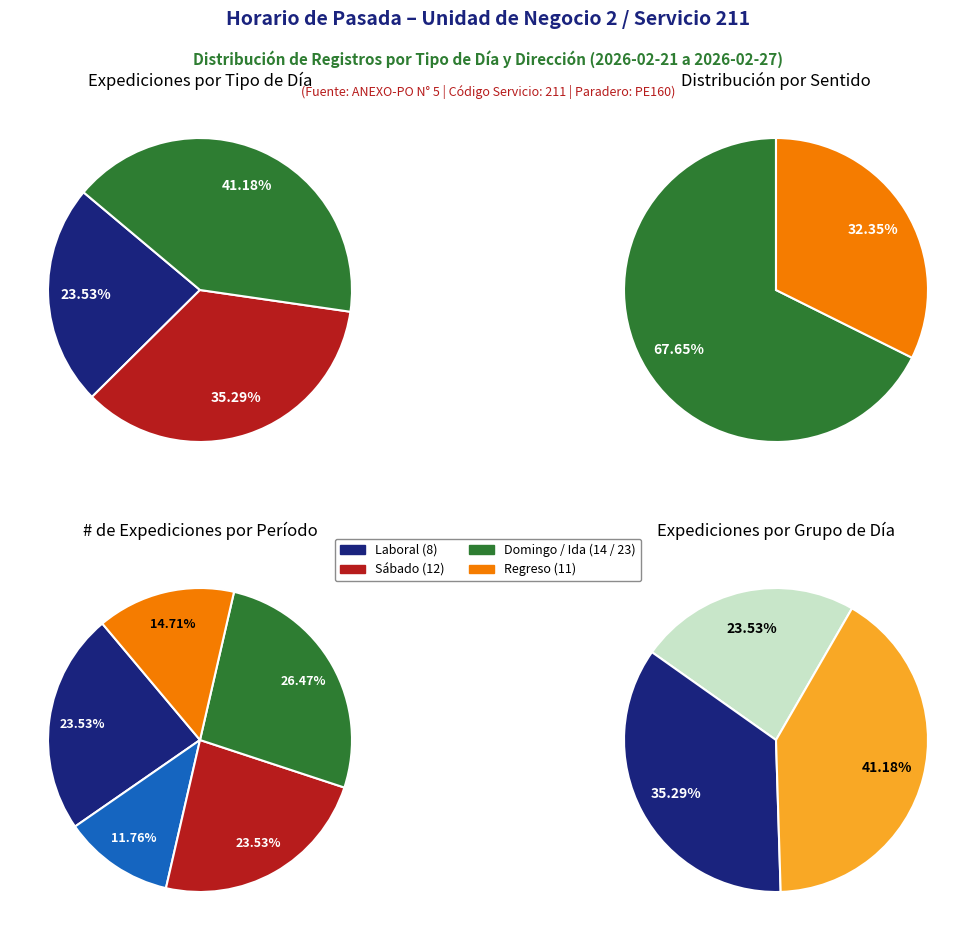

How many slices are in this pie chart?

3